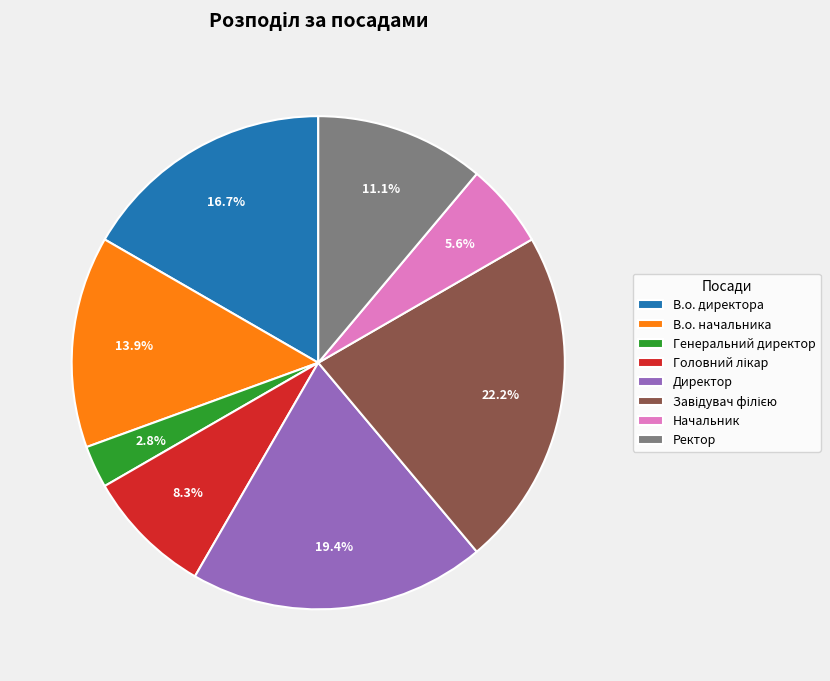

Is it true that В.о. директора is 17% of the pie?

True